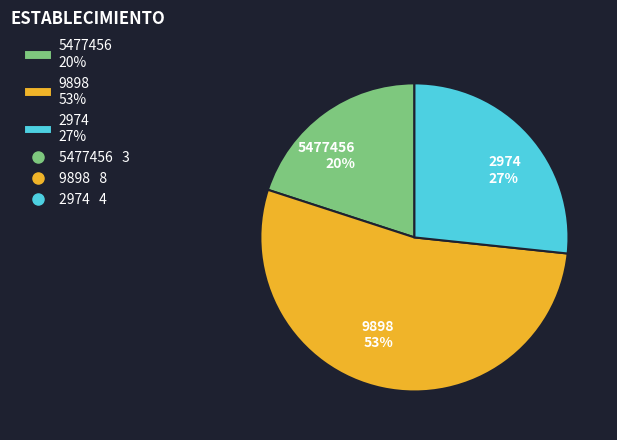

To the nearest percent, what is the average slice percentage?

33%